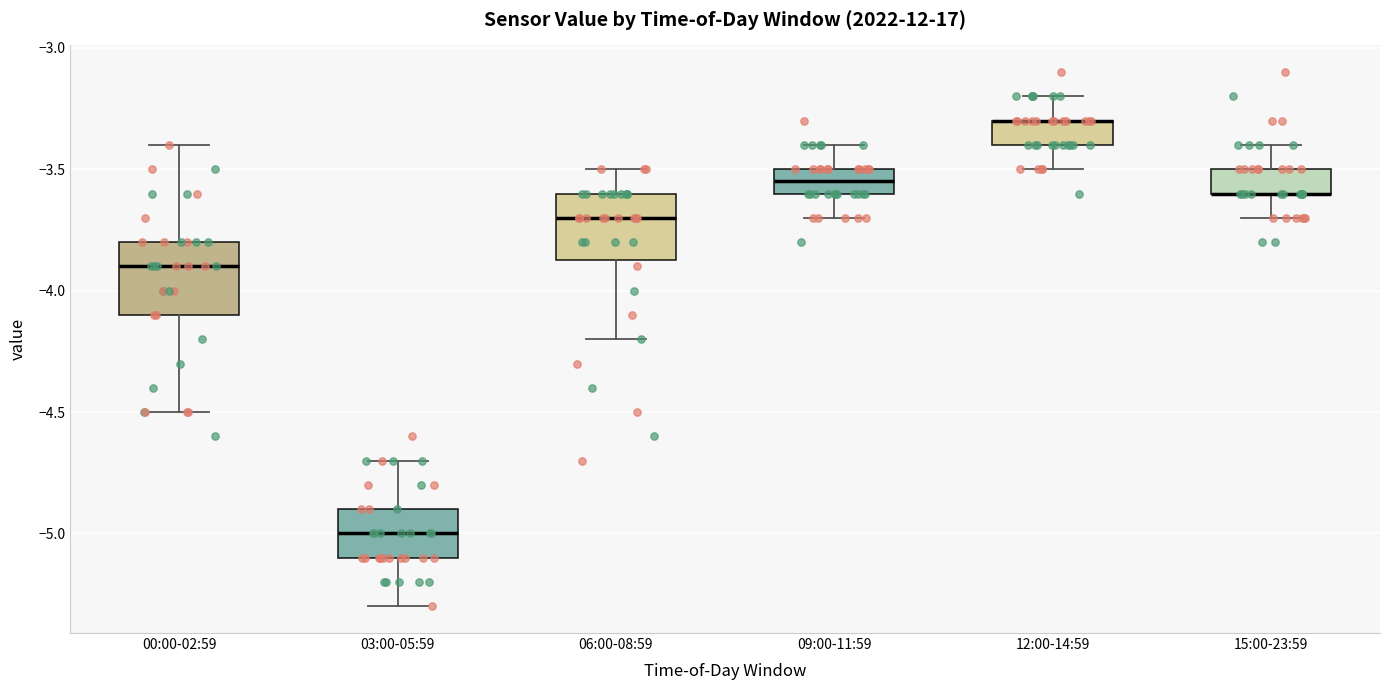

Reading left to right, read every box against the y-axis: the position of its median line, the range the box covers, and the ends of its whiskers. The values are not printed on the chart, so give them approximately, as read against the axis.

00:00-02:59: median -3.90, box -4.10 to -3.80, whiskers -4.50 to -3.40
03:00-05:59: median -5.00, box -5.10 to -4.90, whiskers -5.30 to -4.70
06:00-08:59: median -3.70, box -3.85 to -3.60, whiskers -4.20 to -3.50
09:00-11:59: median -3.55, box -3.60 to -3.50, whiskers -3.70 to -3.40
12:00-14:59: median -3.30 (drawn on the box's upper edge), box -3.40 to -3.30, whiskers -3.50 to -3.20
15:00-23:59: median -3.60 (drawn on the box's lower edge), box -3.60 to -3.50, whiskers -3.70 to -3.40